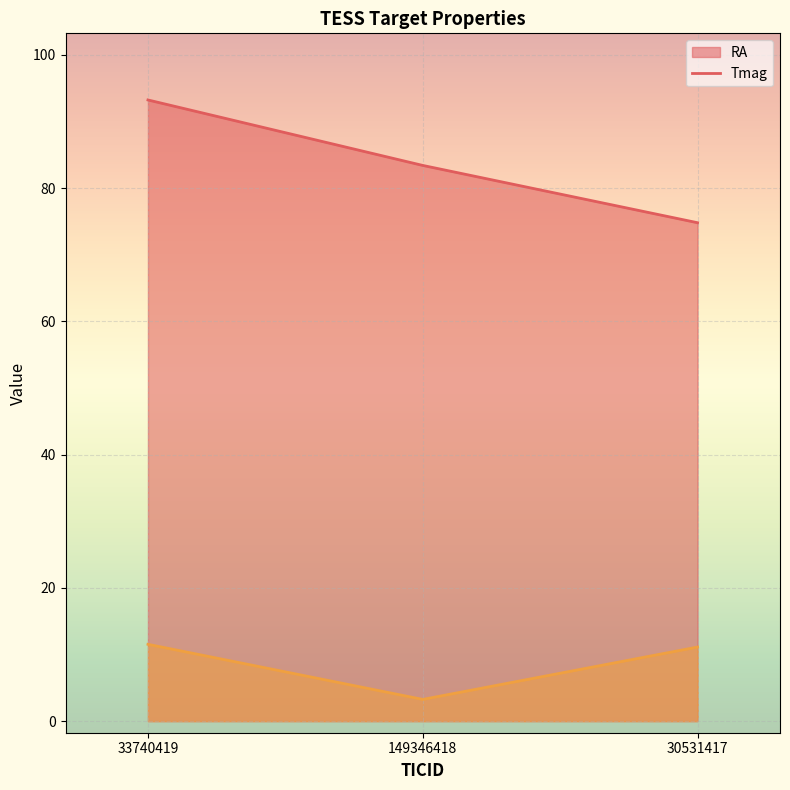

How many lines are shown in the chart?

2